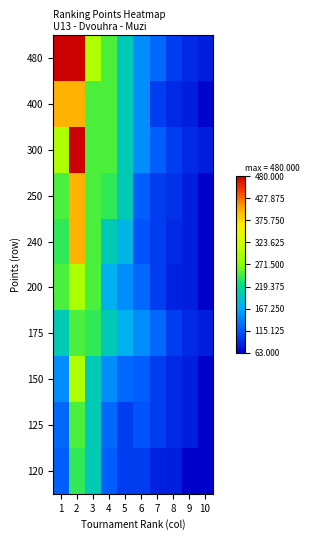

Reading left to right, list all the values displayed in this chart.

480: 1=480	2=480	3=300	4=250	5=200	6=150	7=125	8=100	9=88	10=81
400: 1=400	2=400	3=250	4=250	5=200	6=150	7=100	8=88	9=81	10=66
300: 1=300	2=480	3=250	4=250	5=200	6=150	7=120	8=100	9=88	10=81
250: 1=250	2=400	3=250	4=240	5=200	6=120	7=100	8=93	9=81	10=60
240: 1=240	2=400	3=250	4=200	5=180	6=113	7=100	8=88	9=81	10=54
200: 1=250	2=300	3=250	4=175	5=150	6=125	7=100	8=83	9=81	10=57
175: 1=200	2=250	3=240	4=200	5=175	6=150	7=125	8=100	9=88	10=81
150: 1=150	2=300	3=200	4=150	5=125	6=120	7=100	8=88	9=81	10=50
125: 1=125	2=250	3=200	4=125	5=100	6=113	7=100	8=88	9=81	10=38
120: 1=120	2=240	3=200	4=120	5=100	6=100	7=83	8=81	9=63	10=25